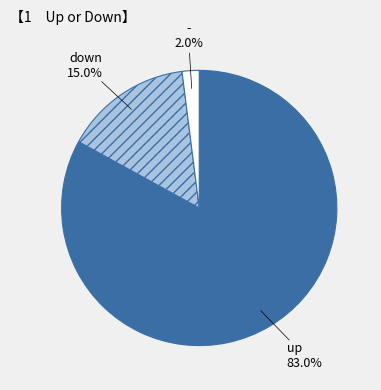

Is it true that down is 26% of the pie?

False